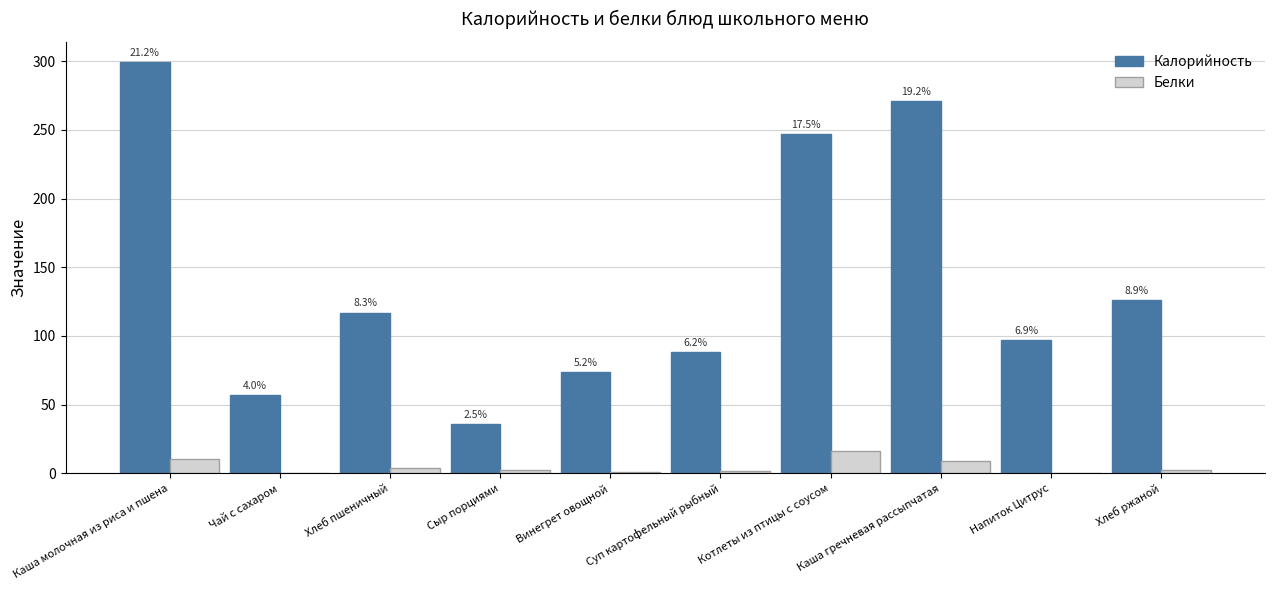

What are all the series names shown in the legend?

Калорийность, Белки